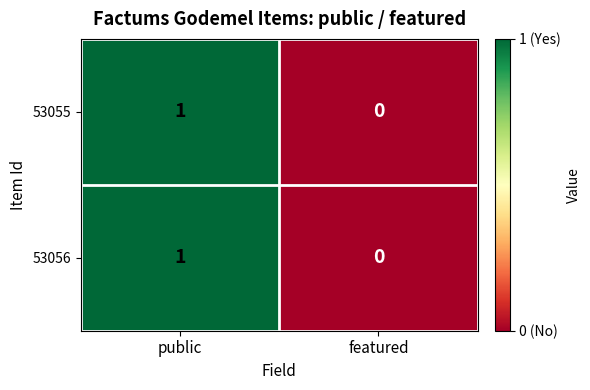

Count the number of categories in the chart.

2